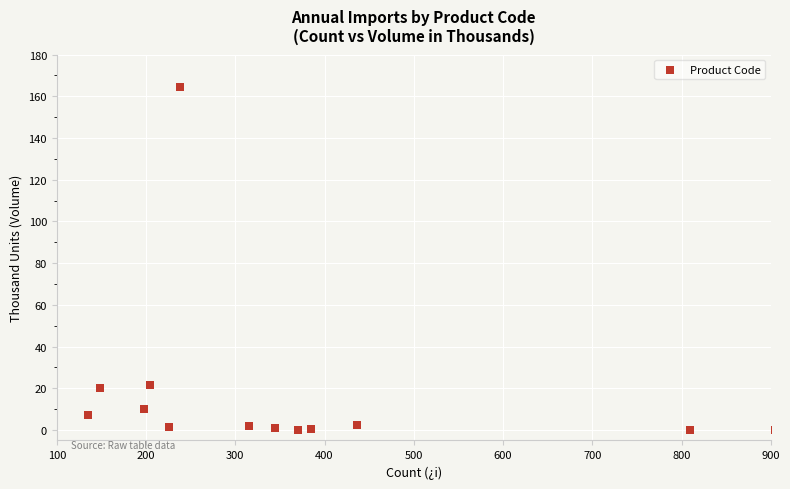

What is the range of X values (max minus min)?

770.0